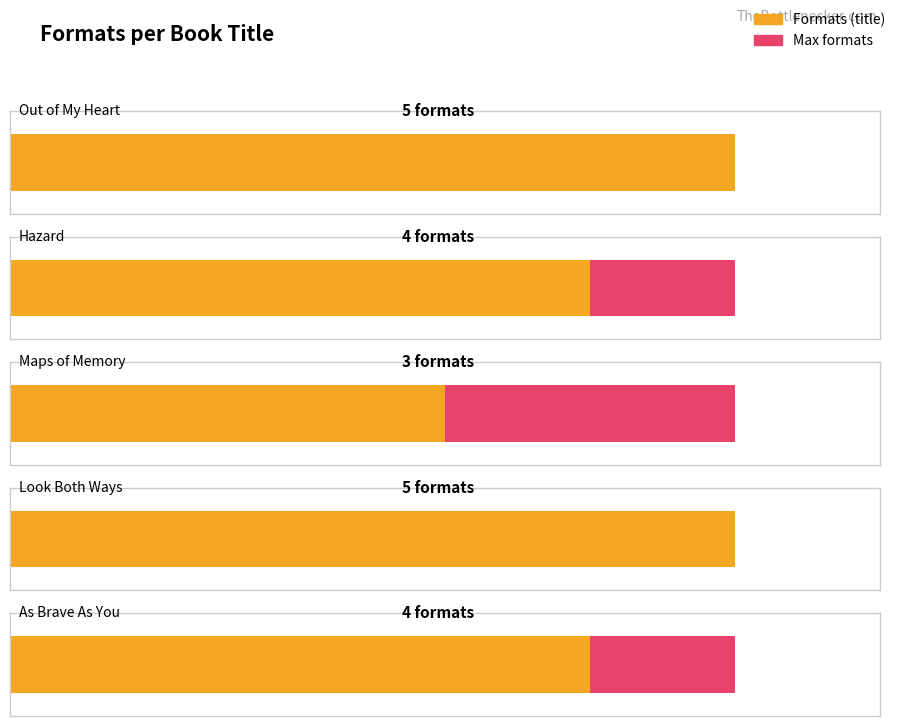

How many data points does each series have?

5